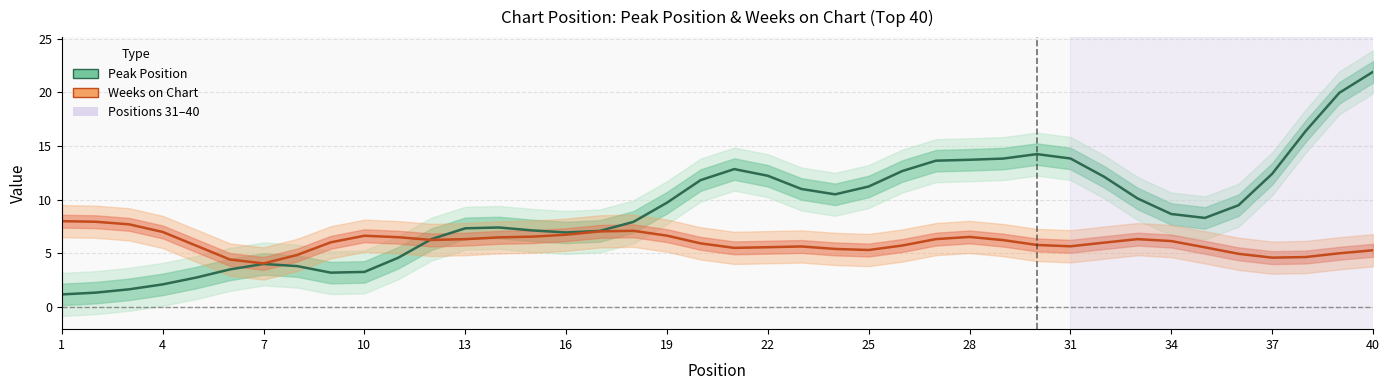

What is the value of the Peak Position point at the 28th from the left?

13.7